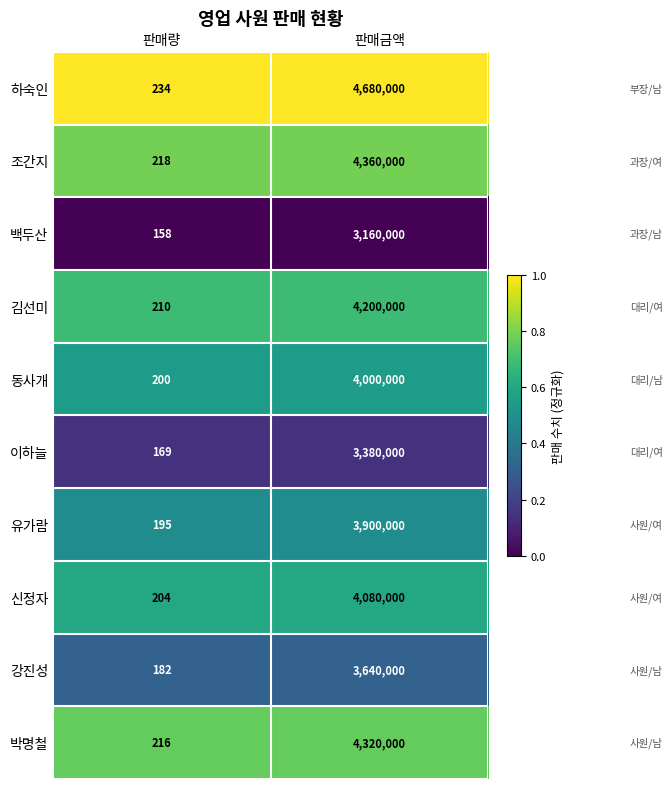

The 유가람 series shows 195 at 판매량. True or false?

True